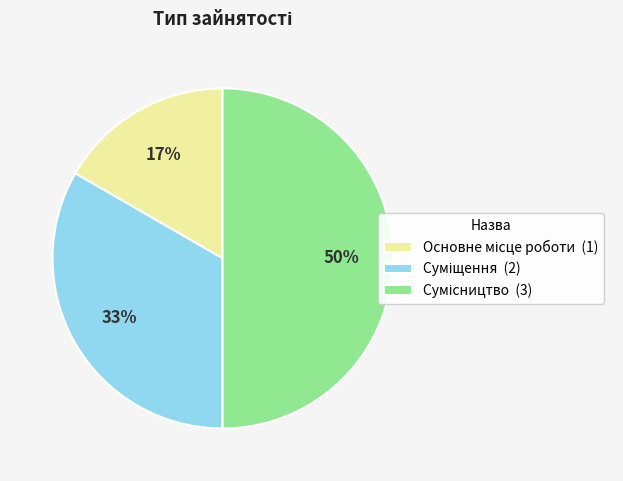

How many segments does this pie chart have?

3